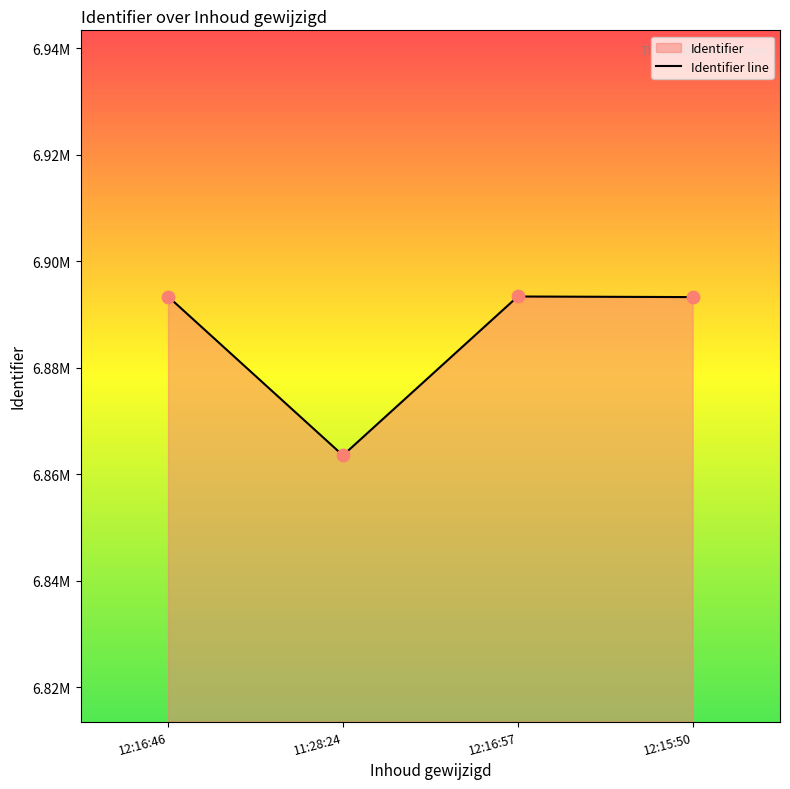

Between 12:15:50 and 12:16:46, which is larger?

12:16:46